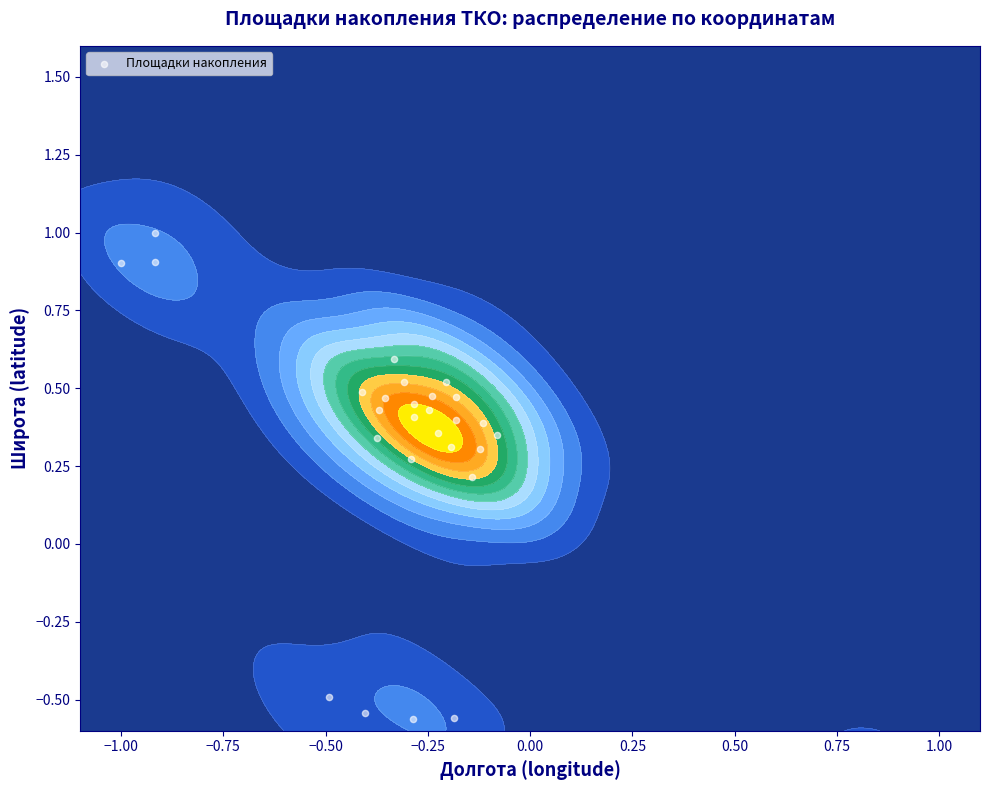

Is it true that the value at 27 is -0.5?

False